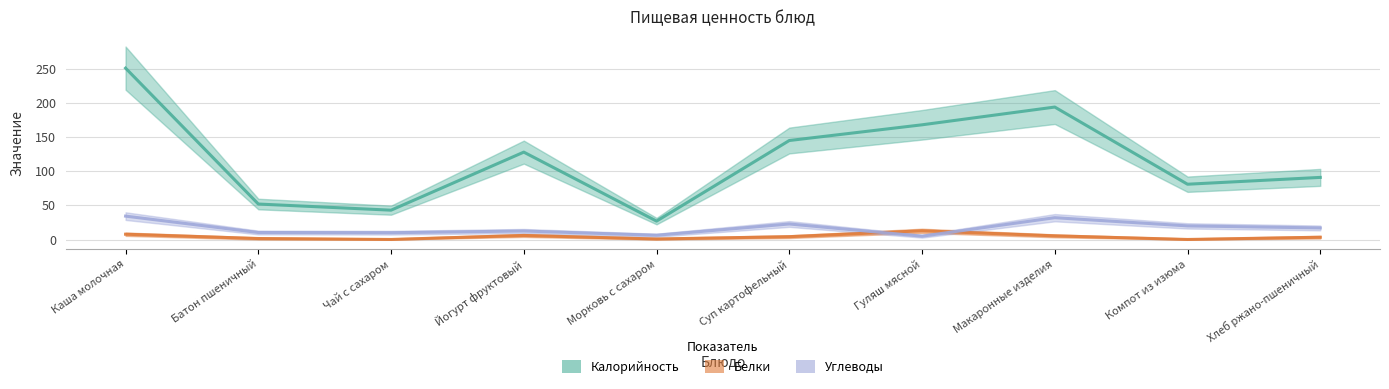

At which label does Калорийность reach its peak?

Каша молочная